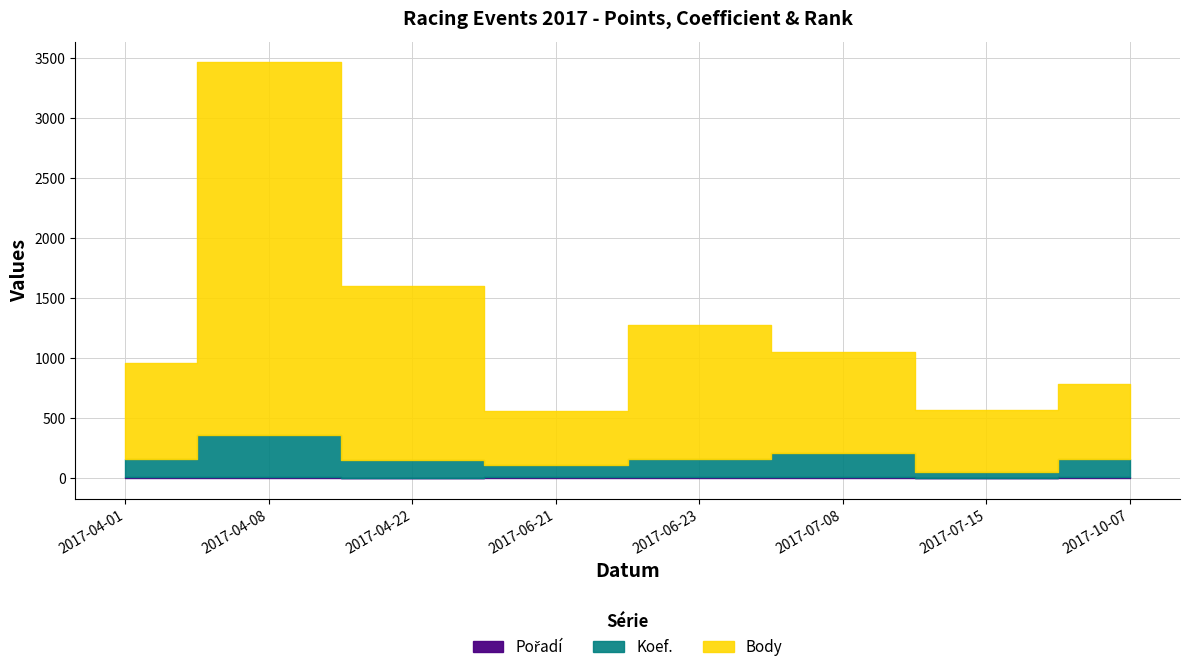

What is the approximate value of Pořadí at 2017-06-23?

8